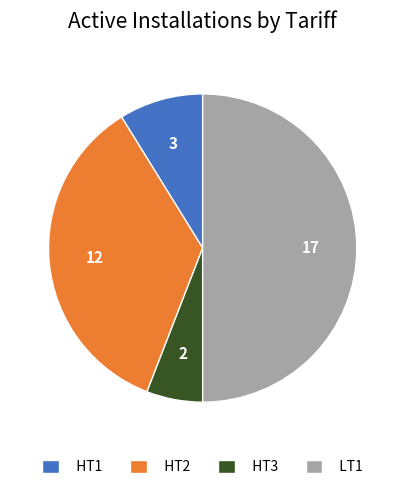

Rank the categories by value from highest to lowest.

LT1, HT2, HT1, HT3